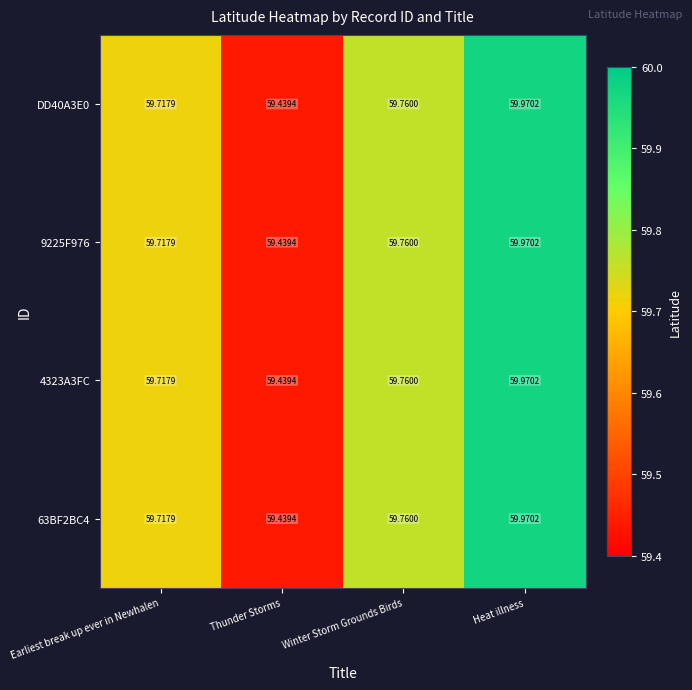

Which category has the lowest value in the DD40A3E0 series?

Thunder Storms